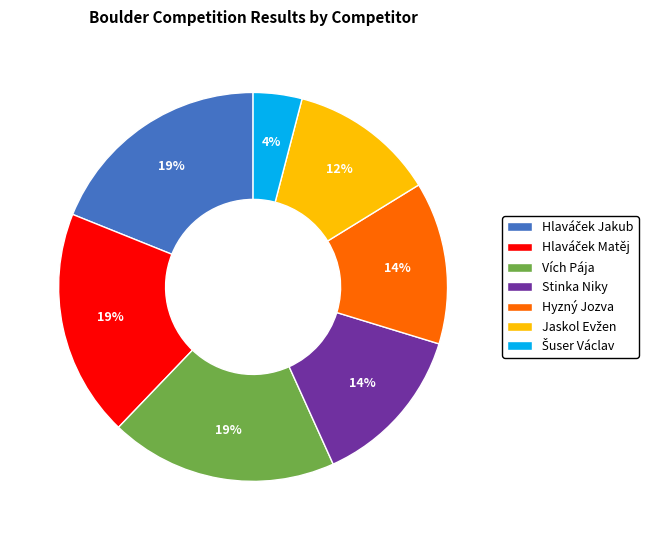

Approximately how many times larger is the value at Hyzný Jozva compared to Vích Pája?

0.7